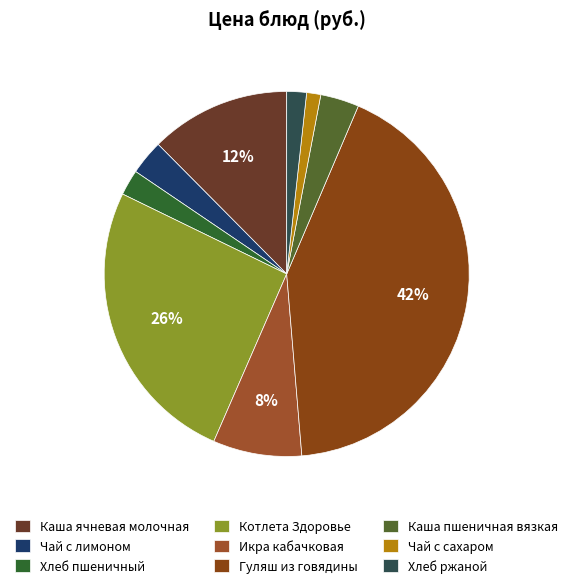

To the nearest percent, what is the average slice percentage?

11%